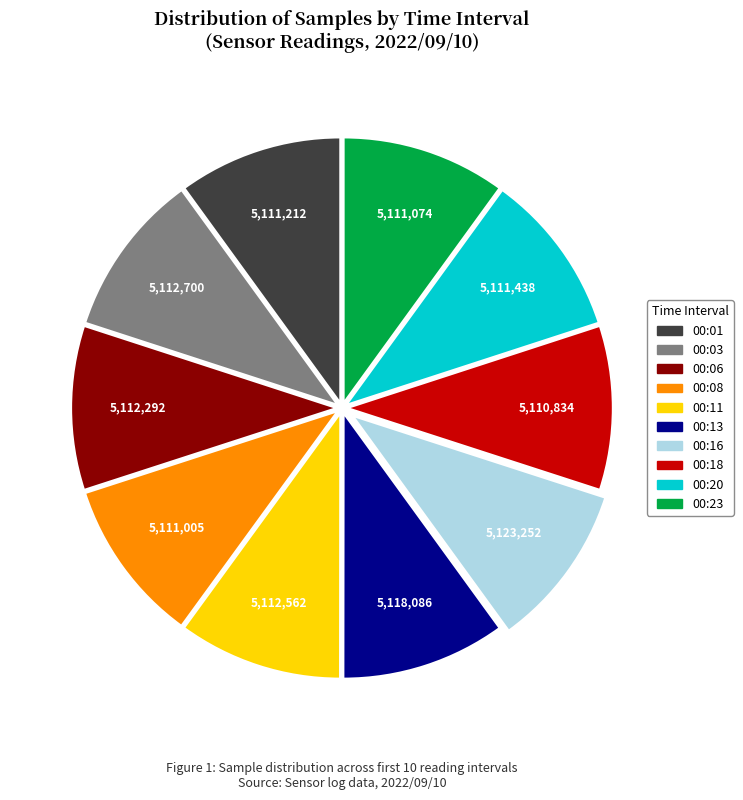

Is the sum of 00:16 and 00:11 greater than half?

No